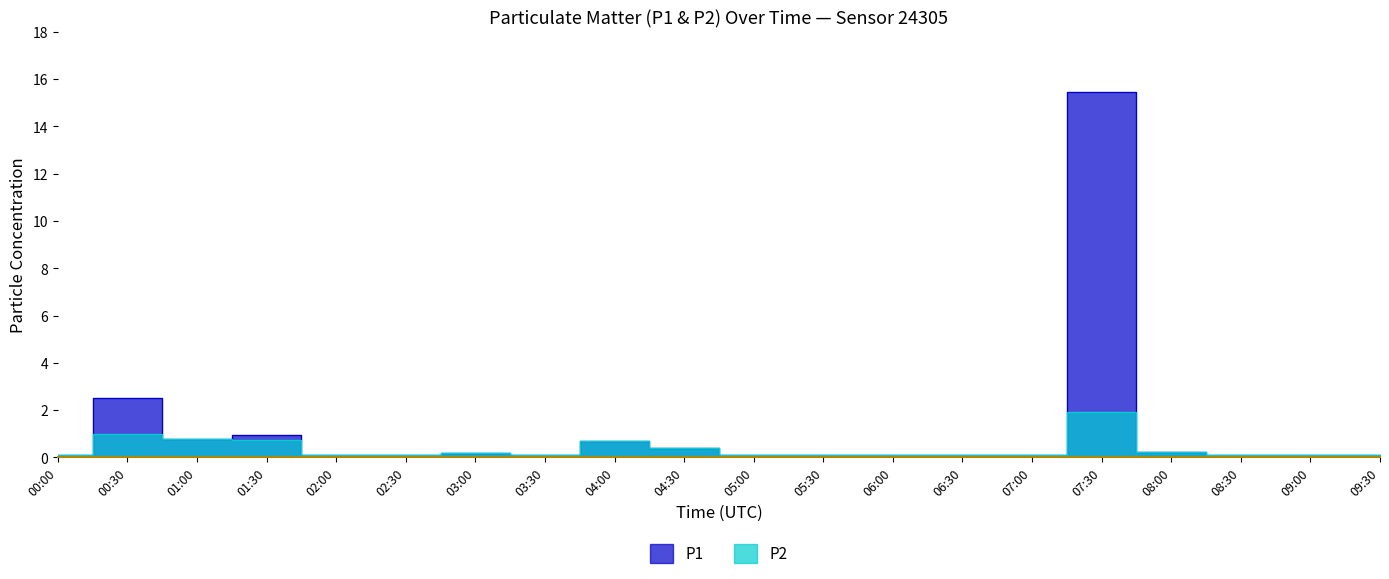

Reading left to right, extract all data points from this chart.

P1: 0.1	2.5	0.8	0.9	0.1	0.1	0.2	0.1	0.7	0.4	0.1	0.1	0.1	0.1	0.1	15.4	0.2	0.1	0.1	0.1
P2: 0.1	1.0	0.8	0.7	0.1	0.1	0.2	0.1	0.7	0.4	0.1	0.1	0.1	0.1	0.1	1.9	0.2	0.1	0.1	0.1